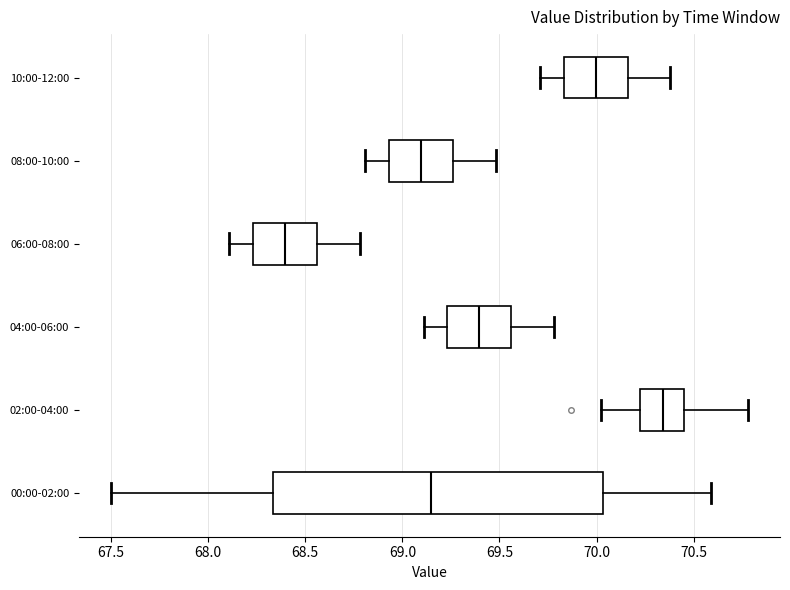

Which box has the furthest to the right median line?

02:00-04:00